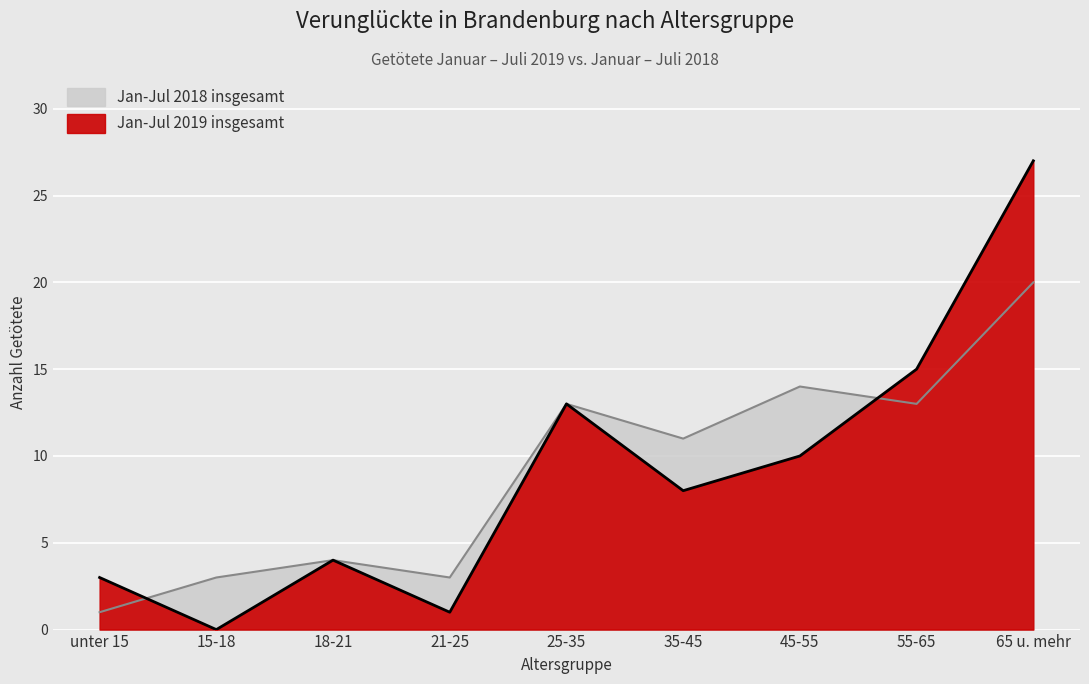

Read the Jan-Jul 2018 insgesamt value at 65 u. mehr, to the nearest 5.

20